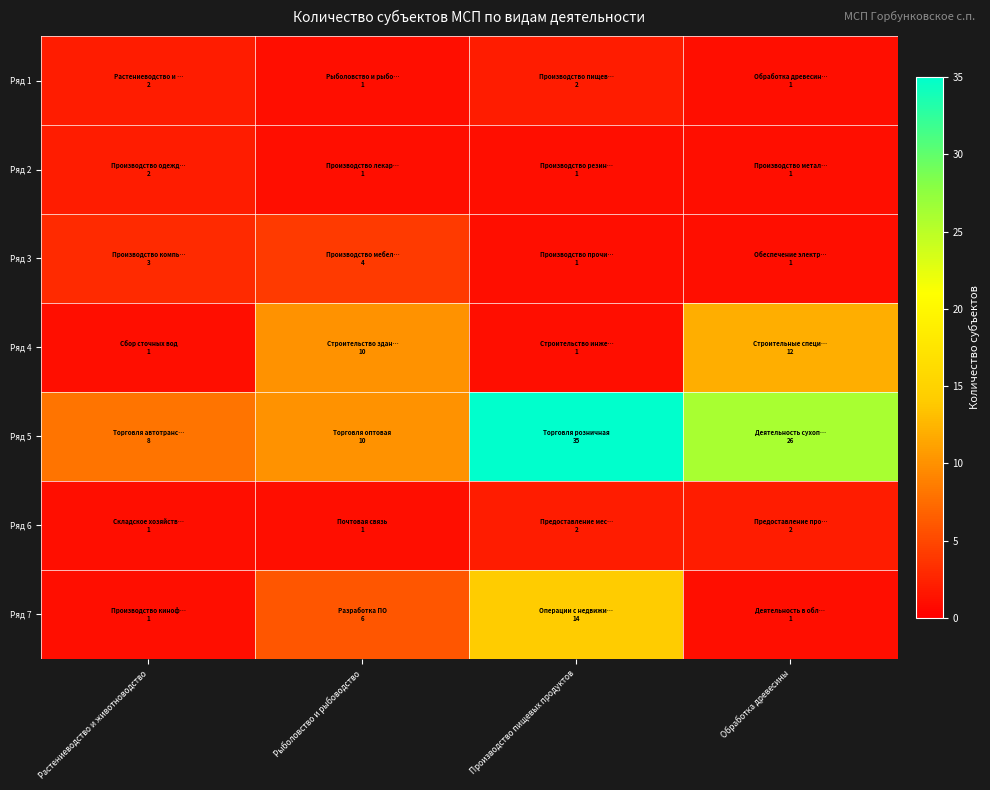

Reading left to right, transcribe all the data shown in this chart.

Ряд 1: Растениеводство и животноводство=2	Рыболовство и рыбоводство=1	Производство пищевых продуктов=2	Обработка древесины=1
Ряд 2: Растениеводство и животноводство=2	Рыболовство и рыбоводство=1	Производство пищевых продуктов=1	Обработка древесины=1
Ряд 3: Растениеводство и животноводство=3	Рыболовство и рыбоводство=4	Производство пищевых продуктов=1	Обработка древесины=1
Ряд 4: Растениеводство и животноводство=1	Рыболовство и рыбоводство=10	Производство пищевых продуктов=1	Обработка древесины=12
Ряд 5: Растениеводство и животноводство=8	Рыболовство и рыбоводство=10	Производство пищевых продуктов=35	Обработка древесины=26
Ряд 6: Растениеводство и животноводство=1	Рыболовство и рыбоводство=1	Производство пищевых продуктов=2	Обработка древесины=2
Ряд 7: Растениеводство и животноводство=1	Рыболовство и рыбоводство=6	Производство пищевых продуктов=14	Обработка древесины=1